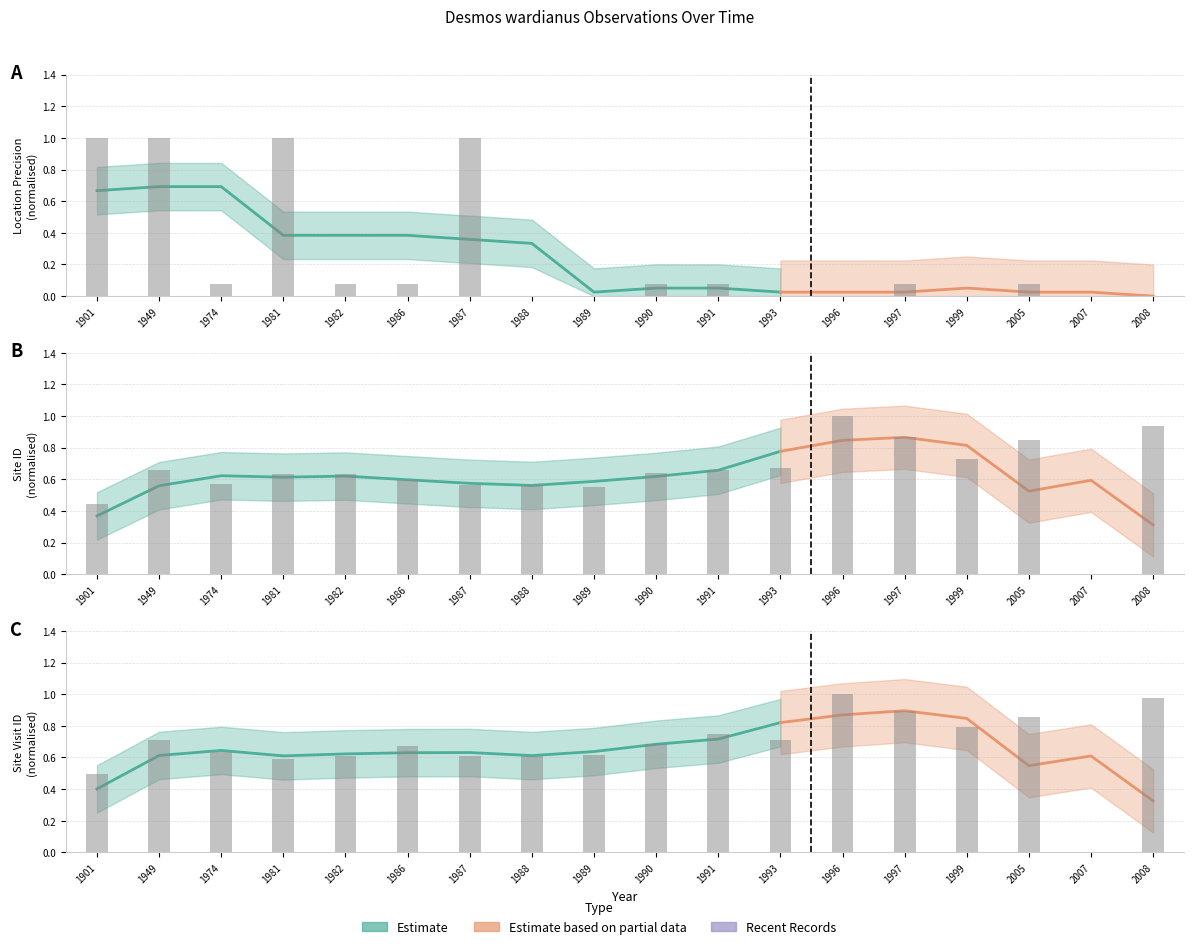

True or false: LocationPrecision has a value of 0.1 at 1997.

True